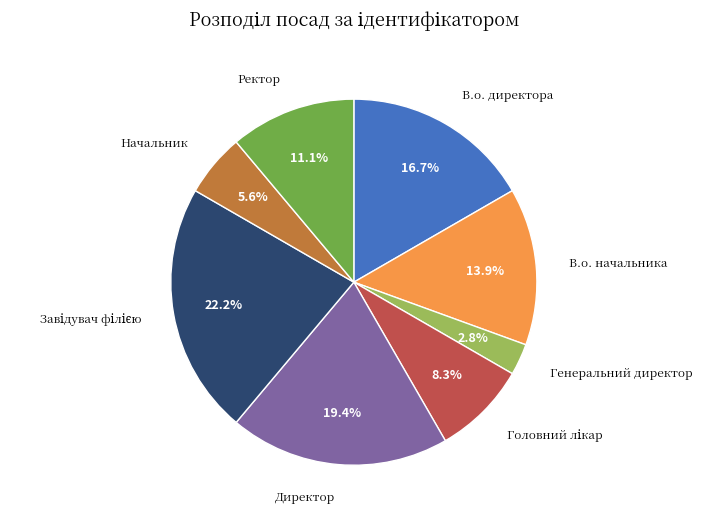

What is the ratio of the value at В.о. начальника to the value at Директор?

0.7